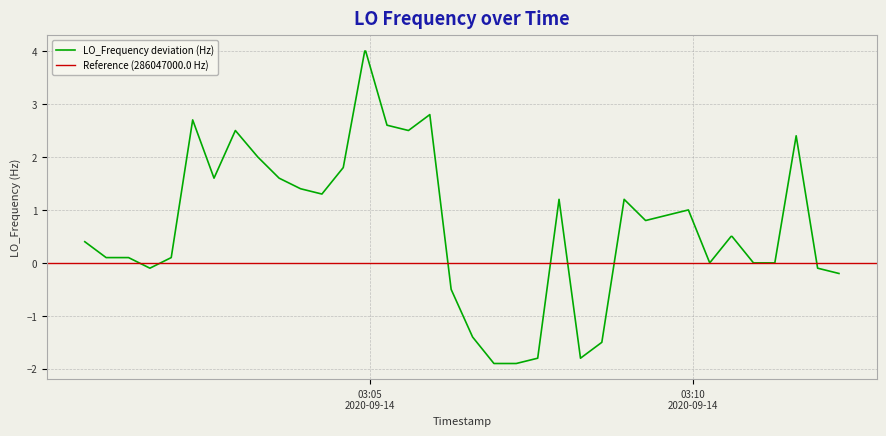

What is the maximum value for LO_Frequency deviation (Hz)?

4.0